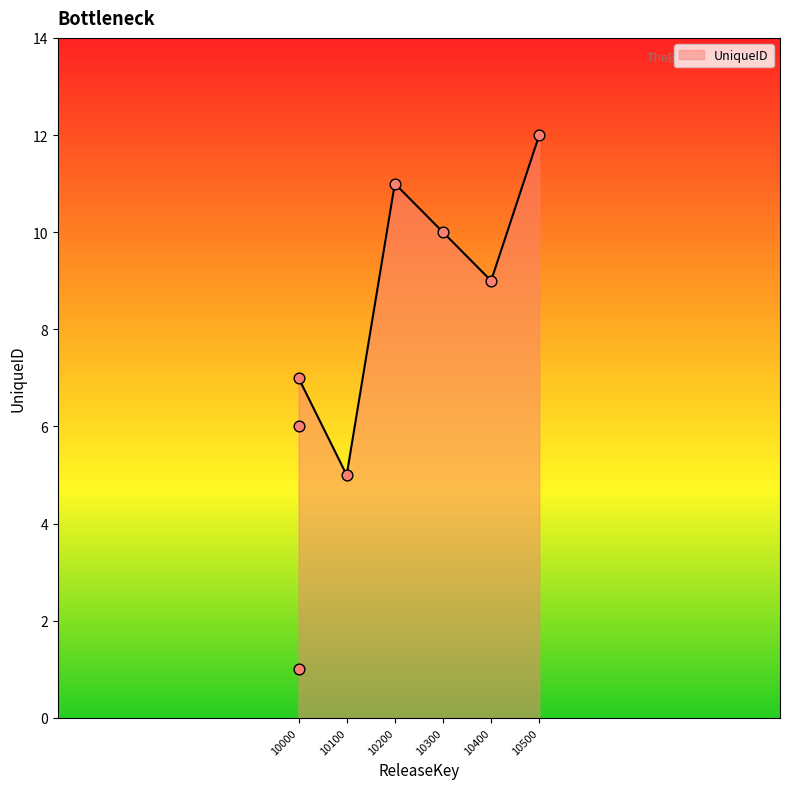

Between 10300 and 10000, which is larger?

10300